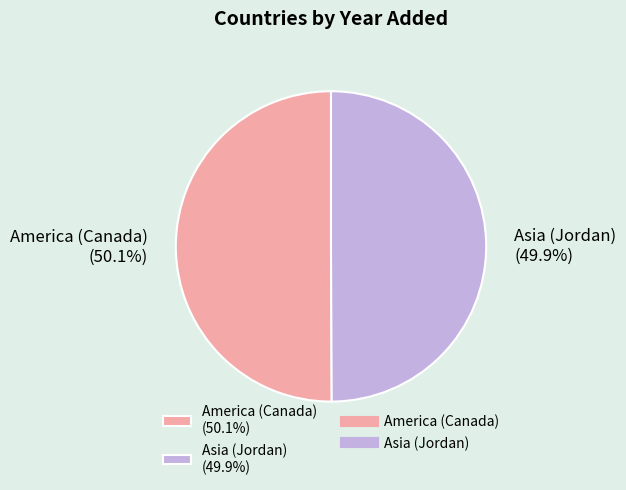

To the nearest percent, what percentage of the pie is Asia (Jordan)?

50%